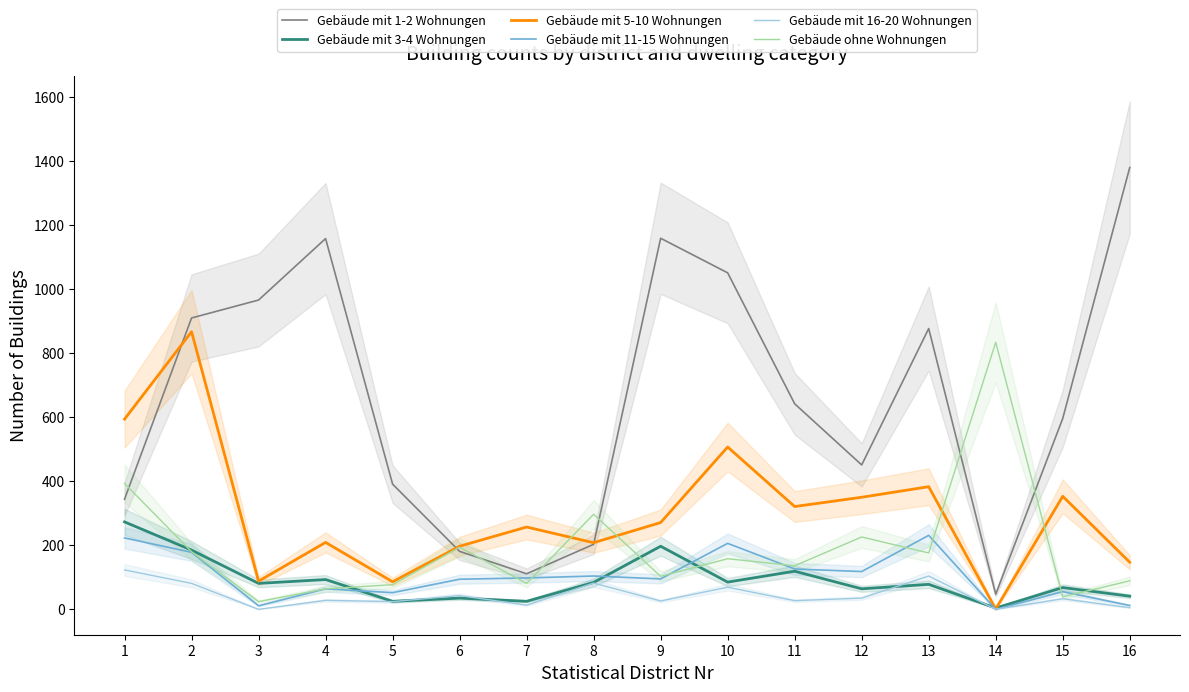

How many values in the Gebäude mit 3-4 Wohnungen series exceed 81?

7